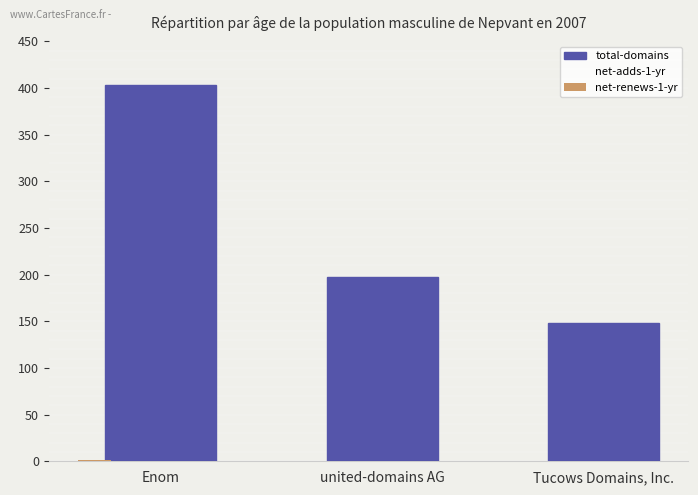

What is the difference between the highest and lowest values at Tucows Domains, Inc.?

147